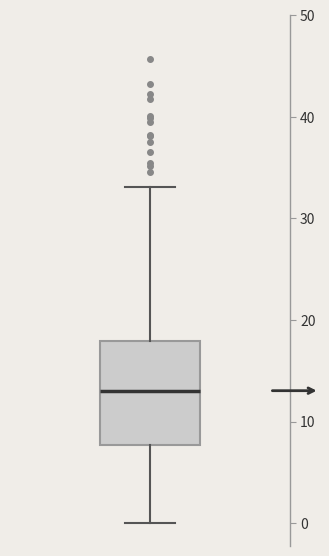

Transcribe this box plot: give where the median line is, the range the box spans, and where the two whiskers end, as read against the y-axis. The values are not printed on the chart, so give them approximately, as read against the axis.

median 13, box 8 to 18, whiskers 0 to 33